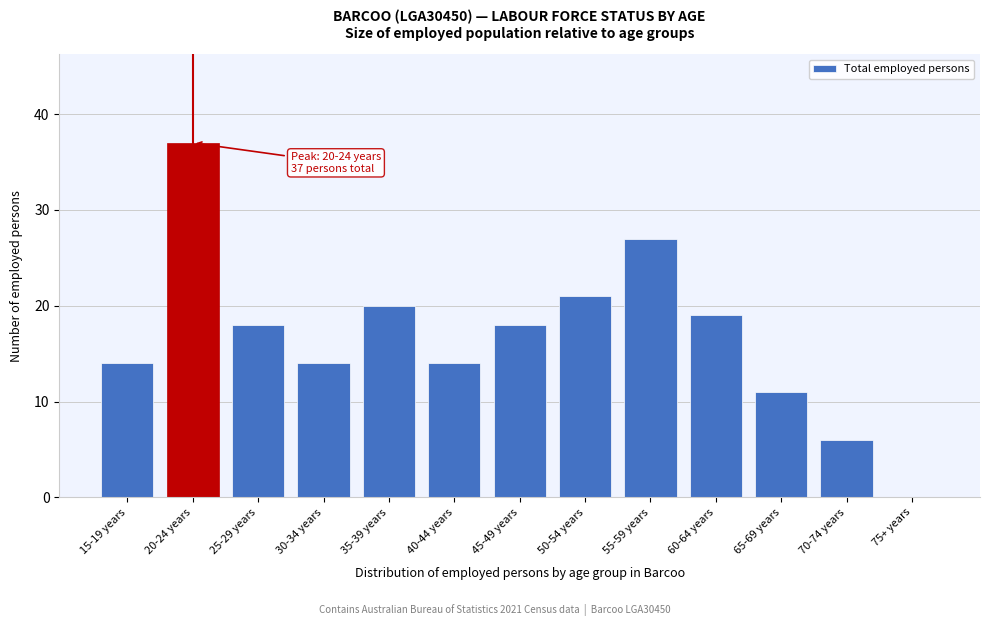

Reading left to right, extract all data points from this chart.

15-19 years=14	20-24 years=37	25-29 years=18	30-34 years=14	35-39 years=20	40-44 years=14	45-49 years=18	50-54 years=21	55-59 years=27	60-64 years=19	65-69 years=11	70-74 years=6	75+ years=0